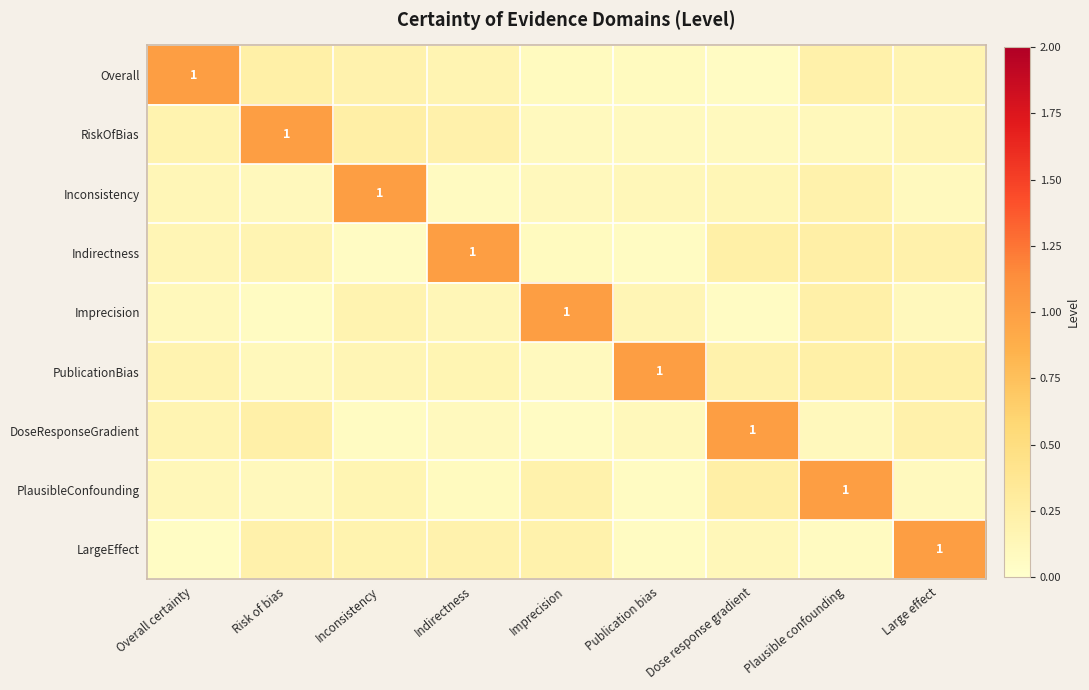

What is the spread (max minus min) of values at Risk of bias?

0.9